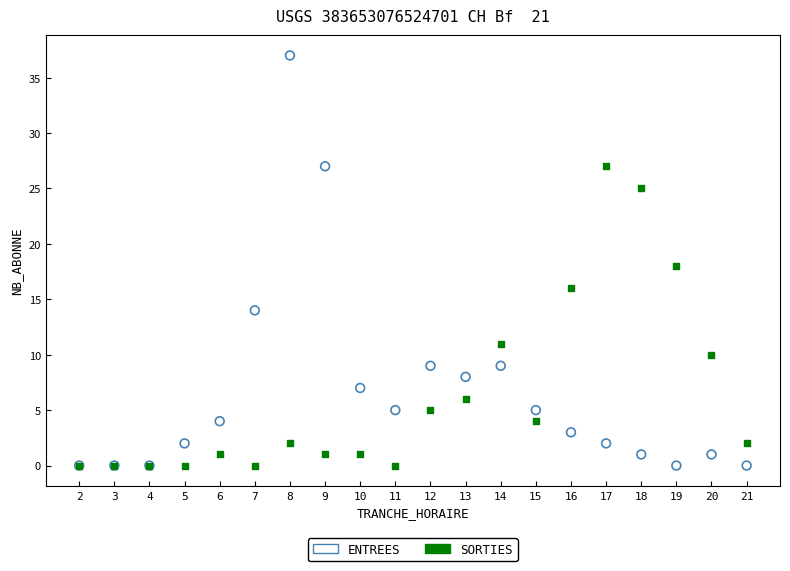

In the SORTIES series, what Y value is closest to 13?

11